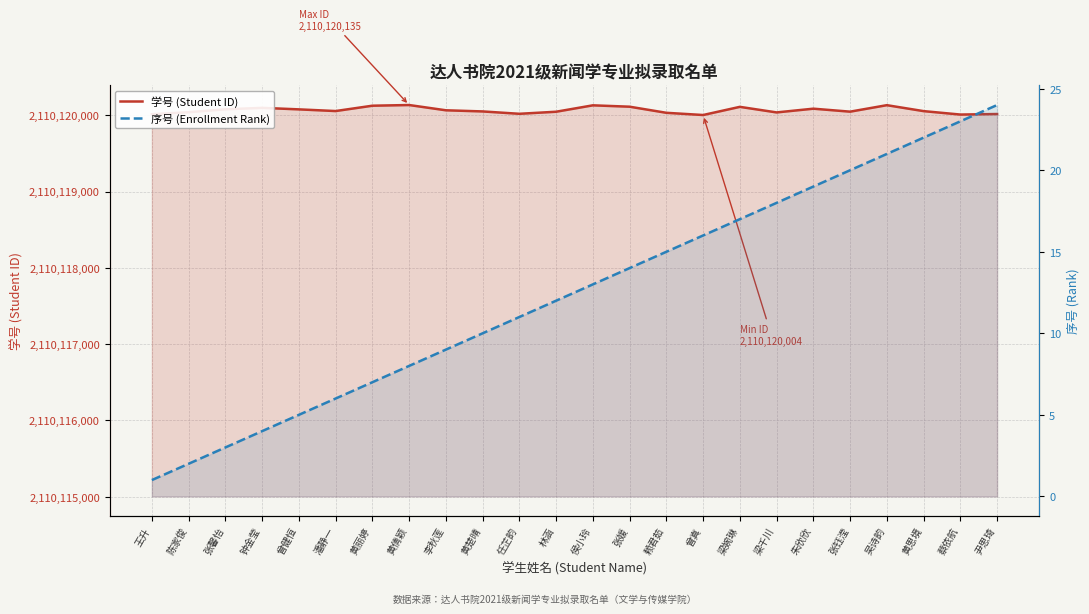

Where does the 学号 (Student ID) series first go above 2110120056?

张馨怡